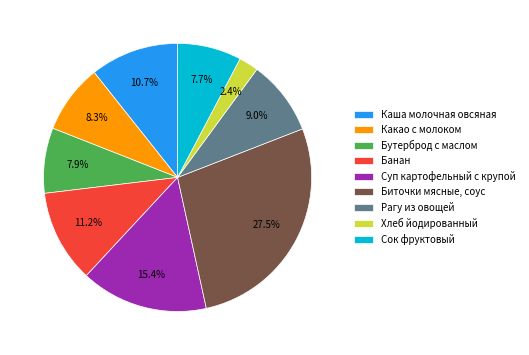

What is the total percentage of Хлеб йодированный and Рагу из овощей?

11.4%